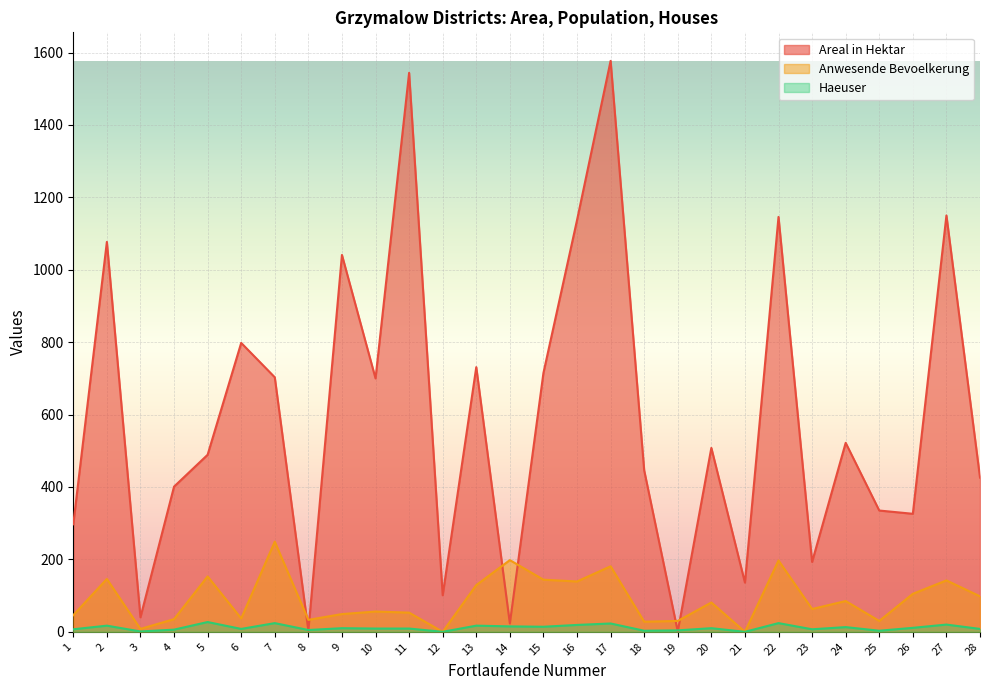

What is the value of the Areal in Hektar point at the 12th from the left?

101